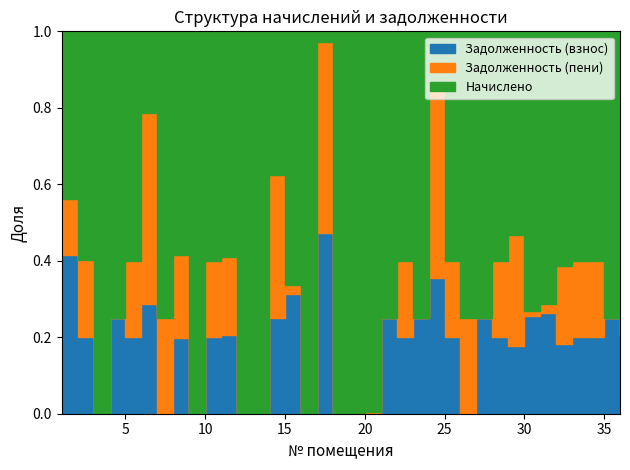

Reading left to right, list all the values displayed in this chart.

Задолженность (взнос): 1075.7	389.5	0.0	566.6	379.8	1573.1	0.0	580.2	0.0	388.4	449.0	0.0	0.0	766.9	607.1	0.0	19796.4	0.0	0.0	2.9	566.6	360.1	551.8	4061.8	371.2	0.3	571.5	374.9	564.1	599.3	405.3	489.9	565.3	366.2	542.0	580.3
Задолженность (пени): 379.8	389.5	0.0	0.0	379.8	2753.0	428.9	644.4	0.0	388.4	449.0	0.0	0.0	1150.3	46.1	0.0	20946.8	0.0	0.0	2.9	0.0	360.1	0.0	5717.3	371.2	548.5	0.0	374.9	915.5	29.0	37.9	551.8	565.3	366.2	0.0	580.3
Начислено: 1139.3	1165.1	1297.8	1699.7	1139.3	1179.8	1286.8	1718.1	1143.0	1165.1	1294.1	1688.6	1157.7	1150.3	1286.8	1710.8	1150.3	1143.0	1268.3	1677.6	1699.7	1080.3	1655.5	1655.5	1113.5	1644.4	1714.5	1124.5	1692.3	1710.8	1102.4	1655.5	1696.0	1098.7	1626.0	1670.2